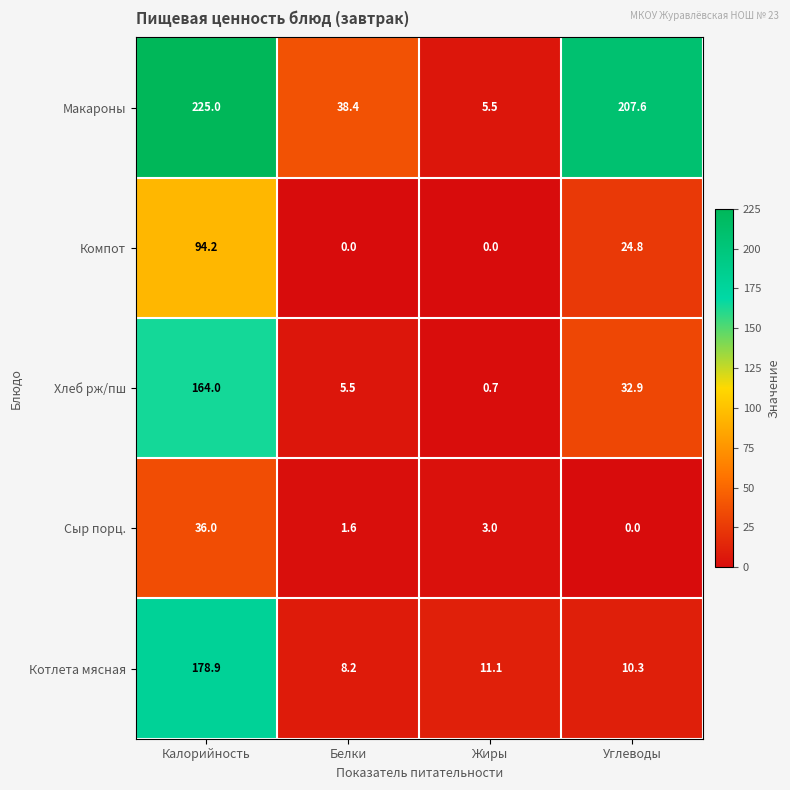

Is it true that Котлета мясная equals 13.8 at Белки?

False